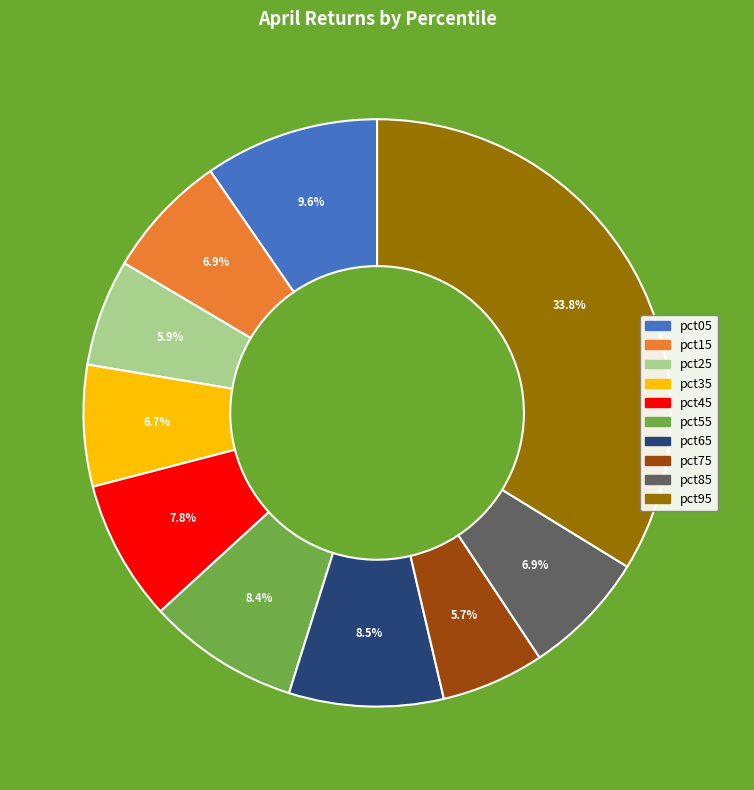

Count the number of slices in the pie.

10